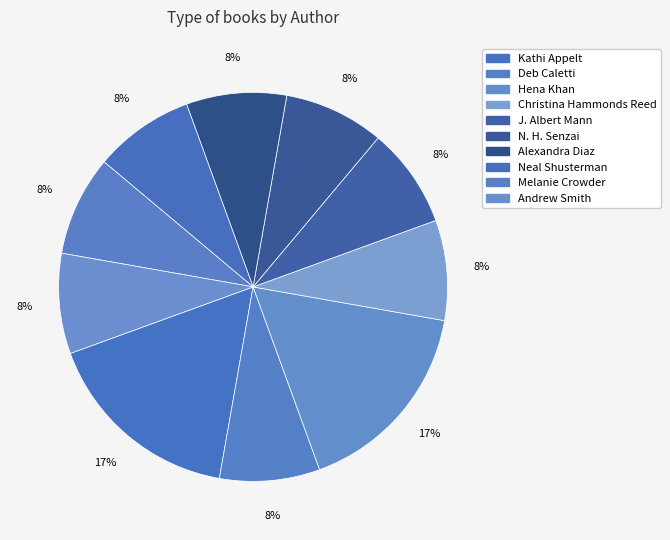

Count the number of slices in the pie.

10